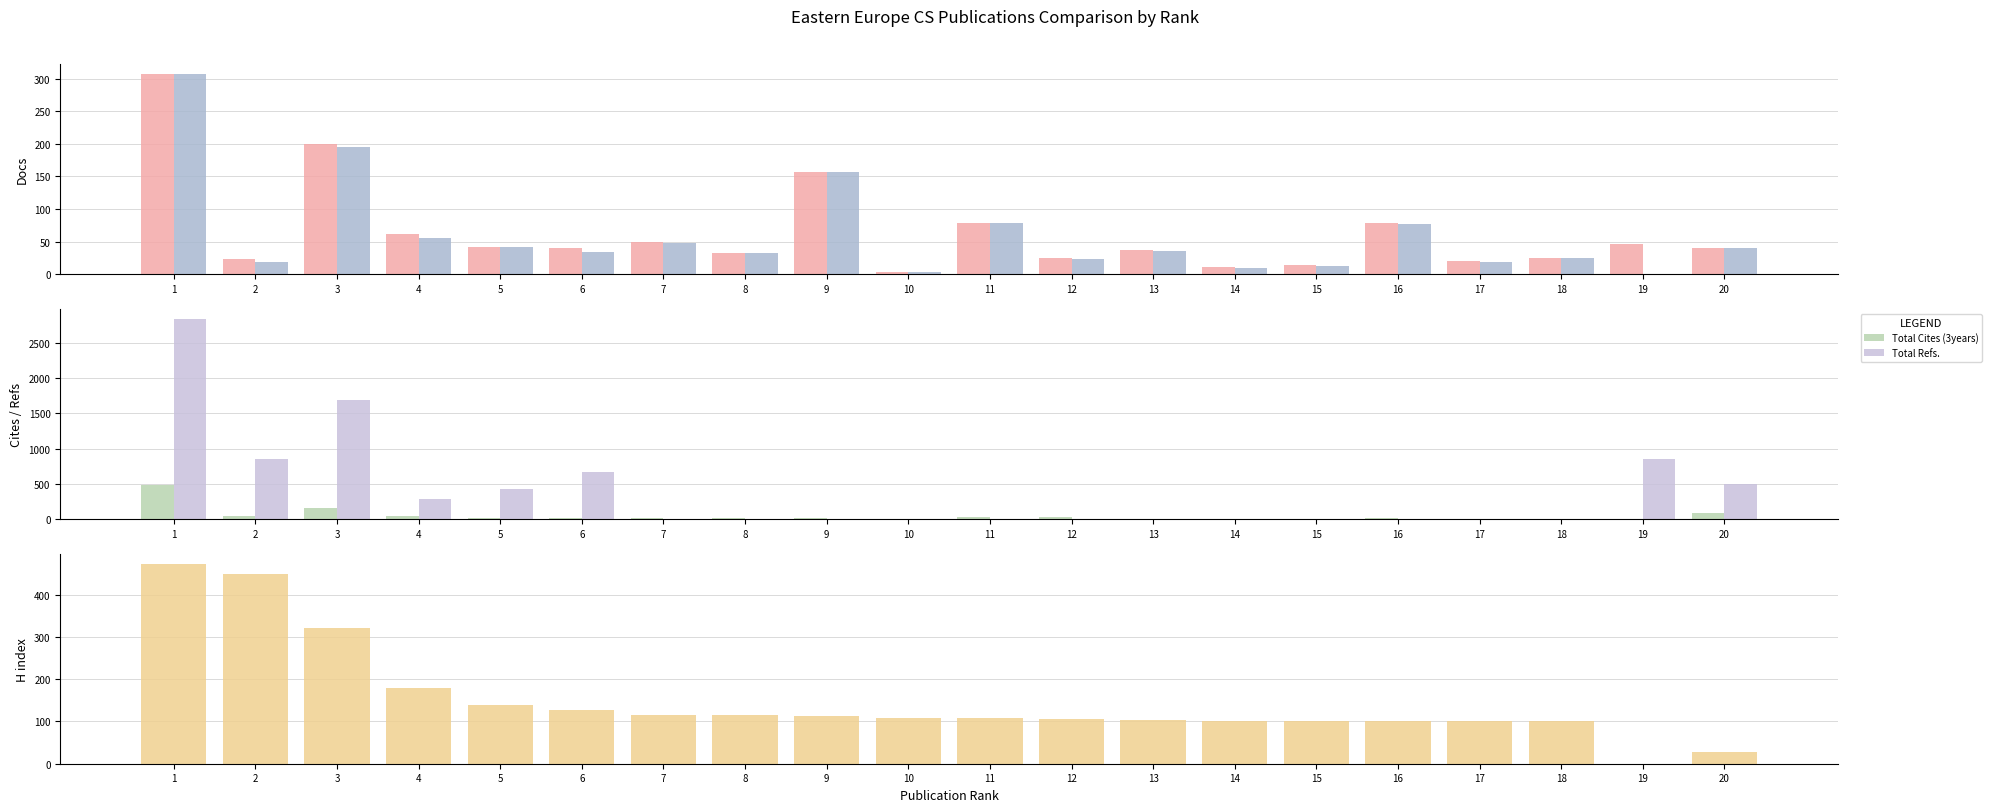

Which category has the highest value in the Total Docs. (3years) series?

1